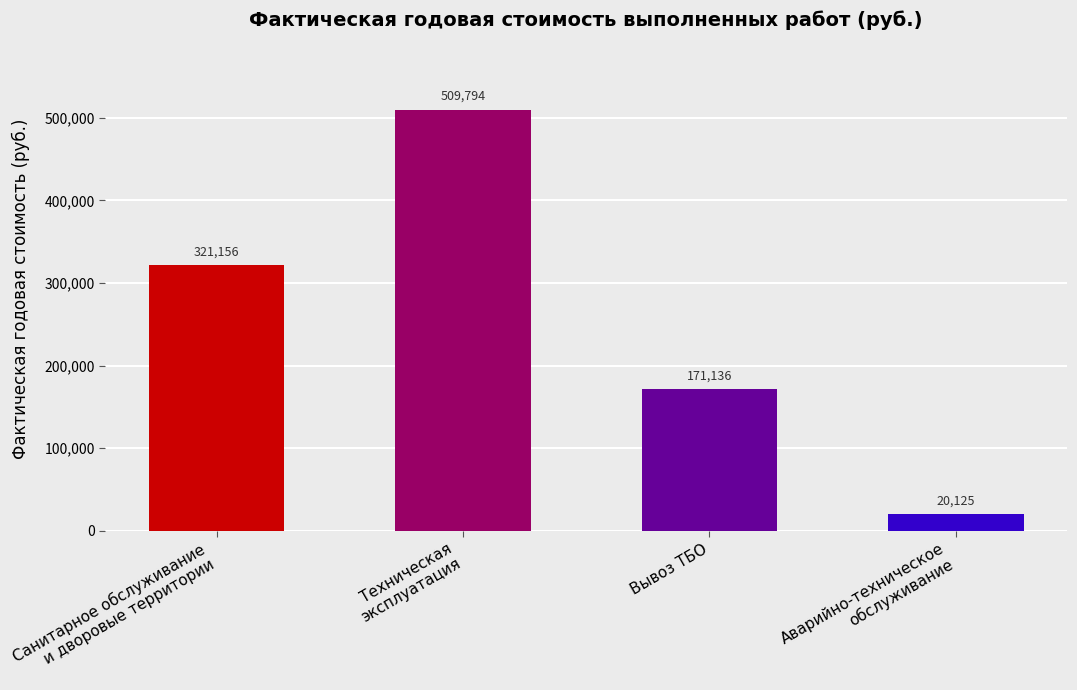

What is the change in value from Техническая
эксплуатация to Вывоз ТБО?

-338658.8